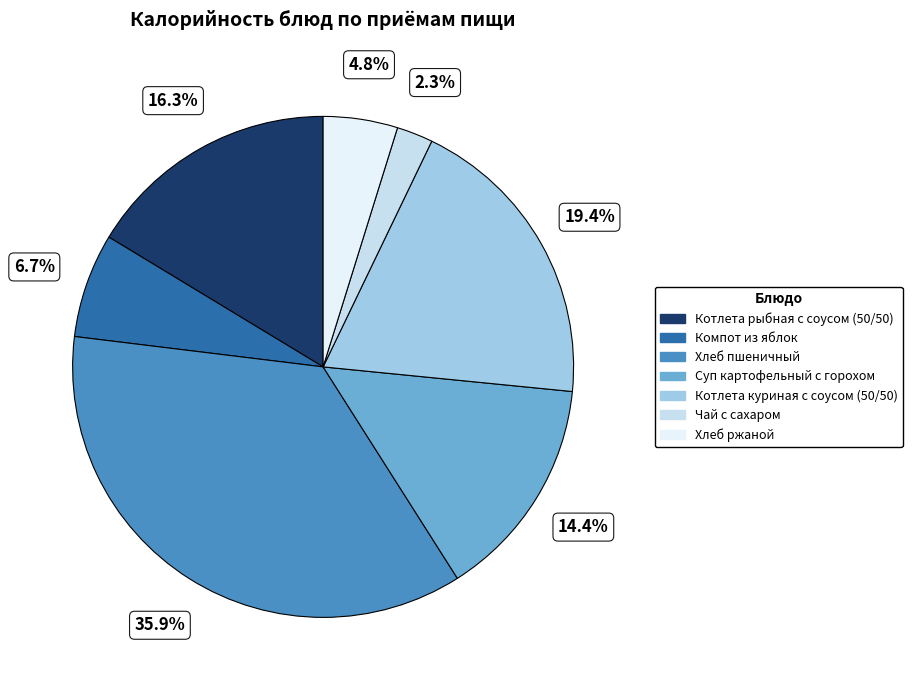

To the nearest percent, what percentage of the pie is Компот из яблок?

7%